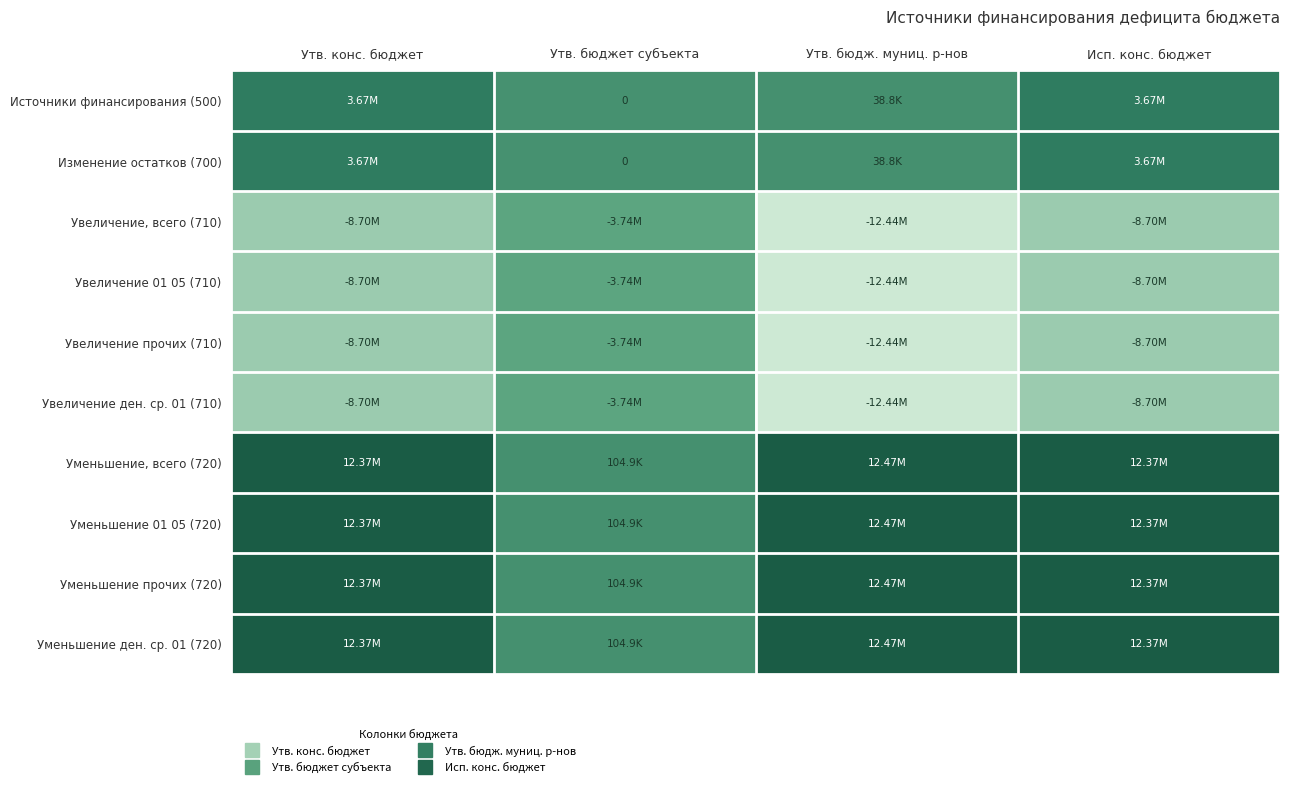

Is it true that Изменение остатков (700) equals 0.0 at Утв. бюджет субъекта?

True